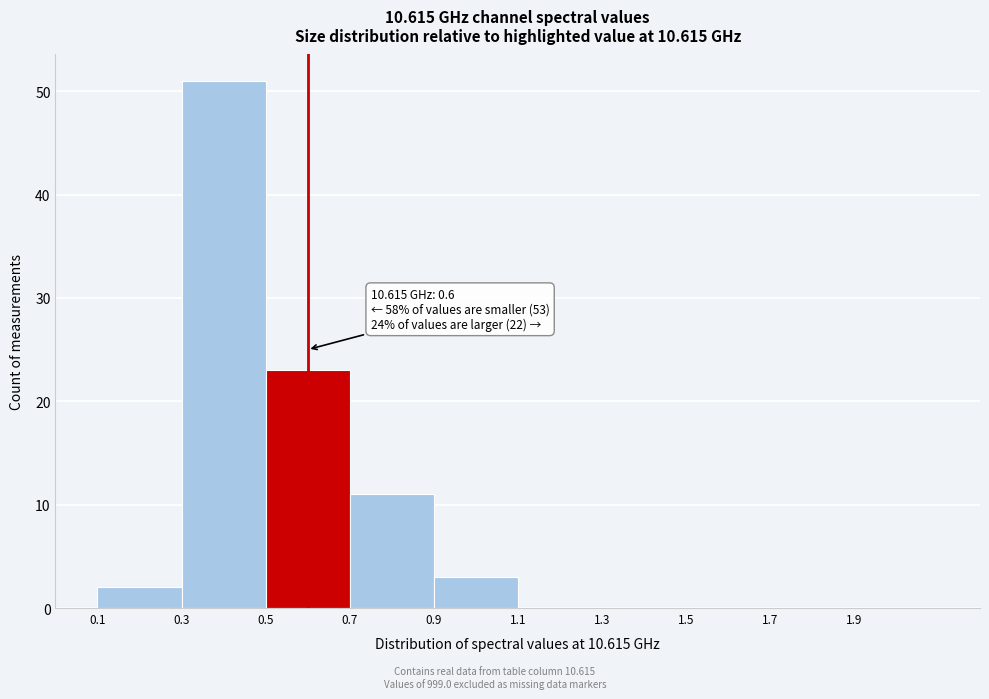

Which range on the x-axis has the tallest bar?

0.3 to 0.5